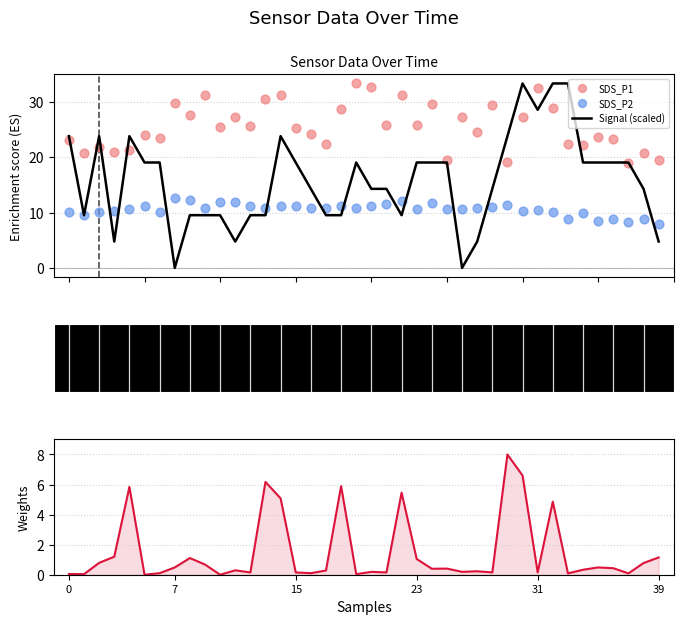

What is the total value across all series at 15?

56.6